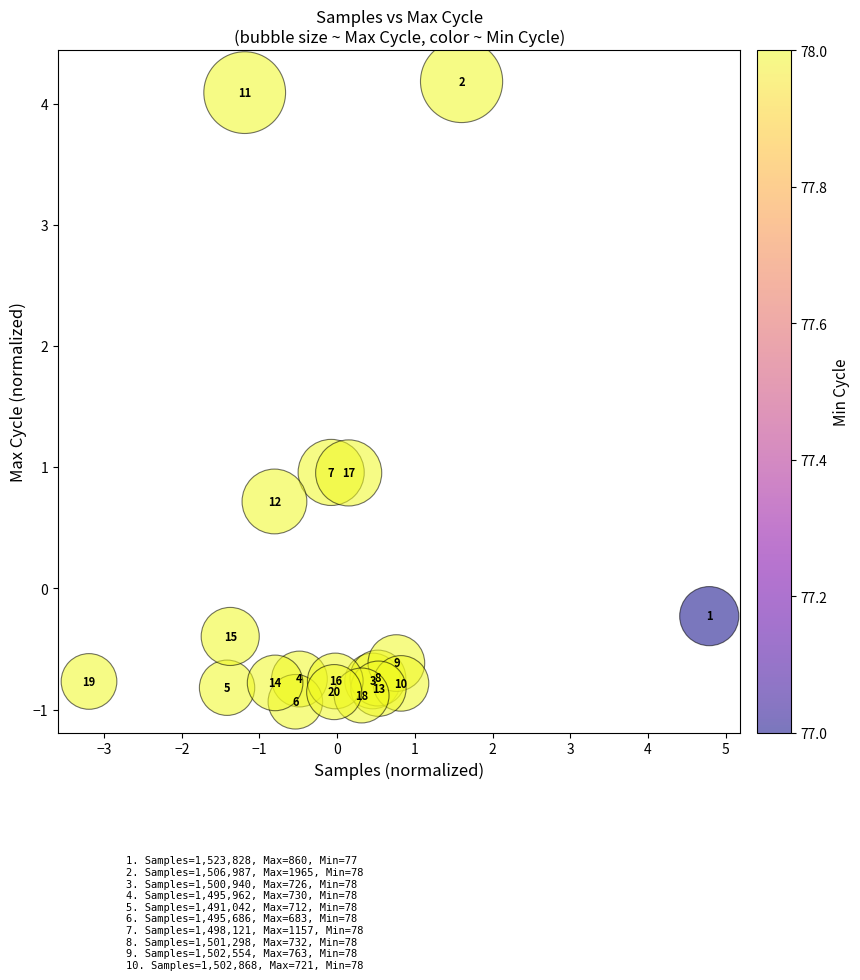

What Y value in the scatter plot is closest to 1?

1.0